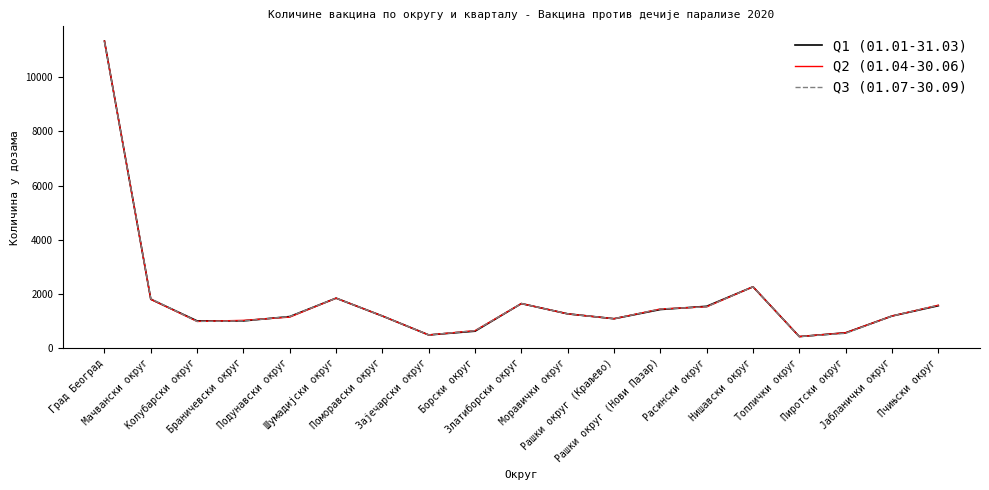

What is the minimum value shown in the chart?

420